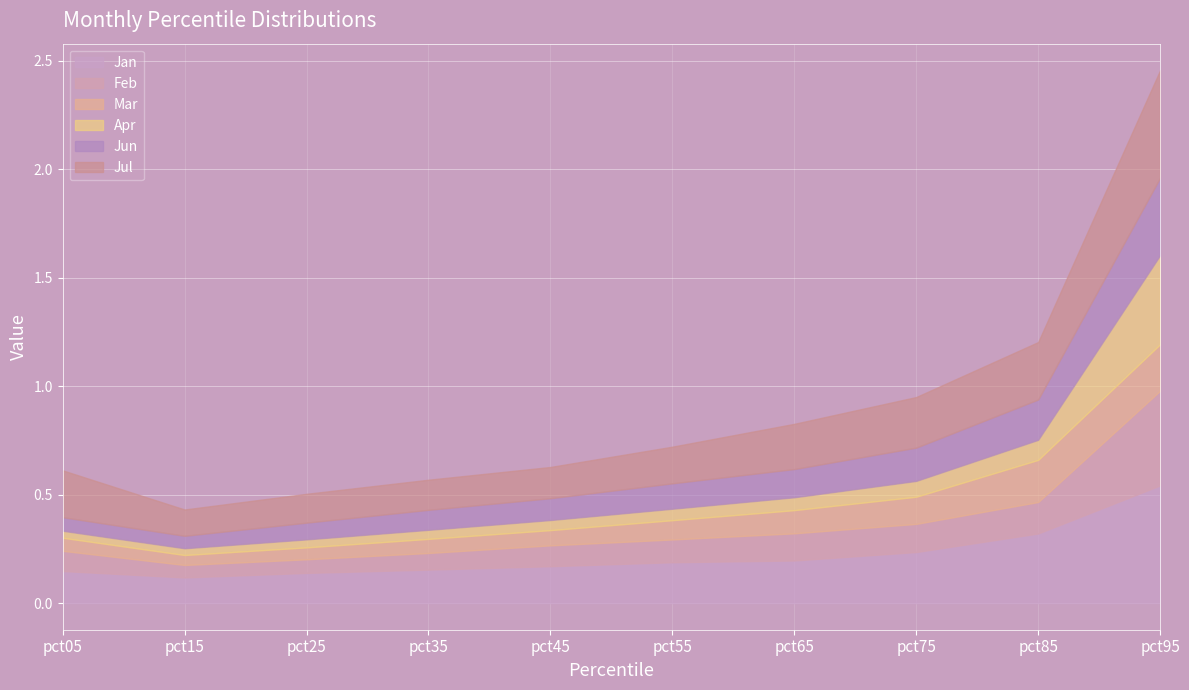

Reading left to right, list all the values displayed in this chart.

Jan: 0.1	0.1	0.1	0.2	0.2	0.2	0.2	0.2	0.3	0.5
Feb: 0.1	0.1	0.1	0.1	0.1	0.1	0.1	0.1	0.1	0.4
Mar: 0.1	0.0	0.1	0.1	0.1	0.1	0.1	0.1	0.2	0.2
Apr: 0.0	0.0	0.0	0.0	0.0	0.1	0.1	0.1	0.1	0.4
Jun: 0.1	0.1	0.1	0.1	0.1	0.1	0.1	0.2	0.2	0.4
Jul: 0.2	0.1	0.1	0.1	0.1	0.2	0.2	0.2	0.3	0.5